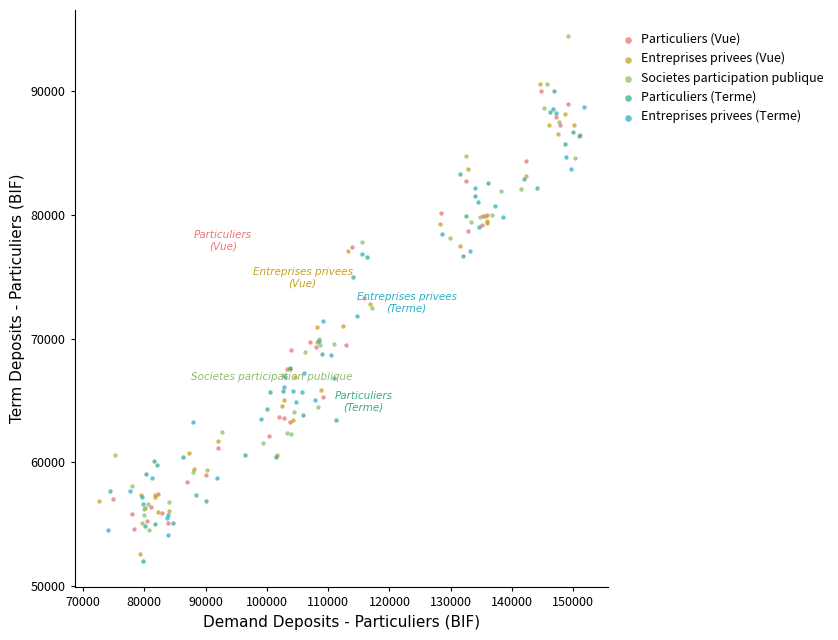

Which series has the largest Y range (max minus min)?

Societes participation publique